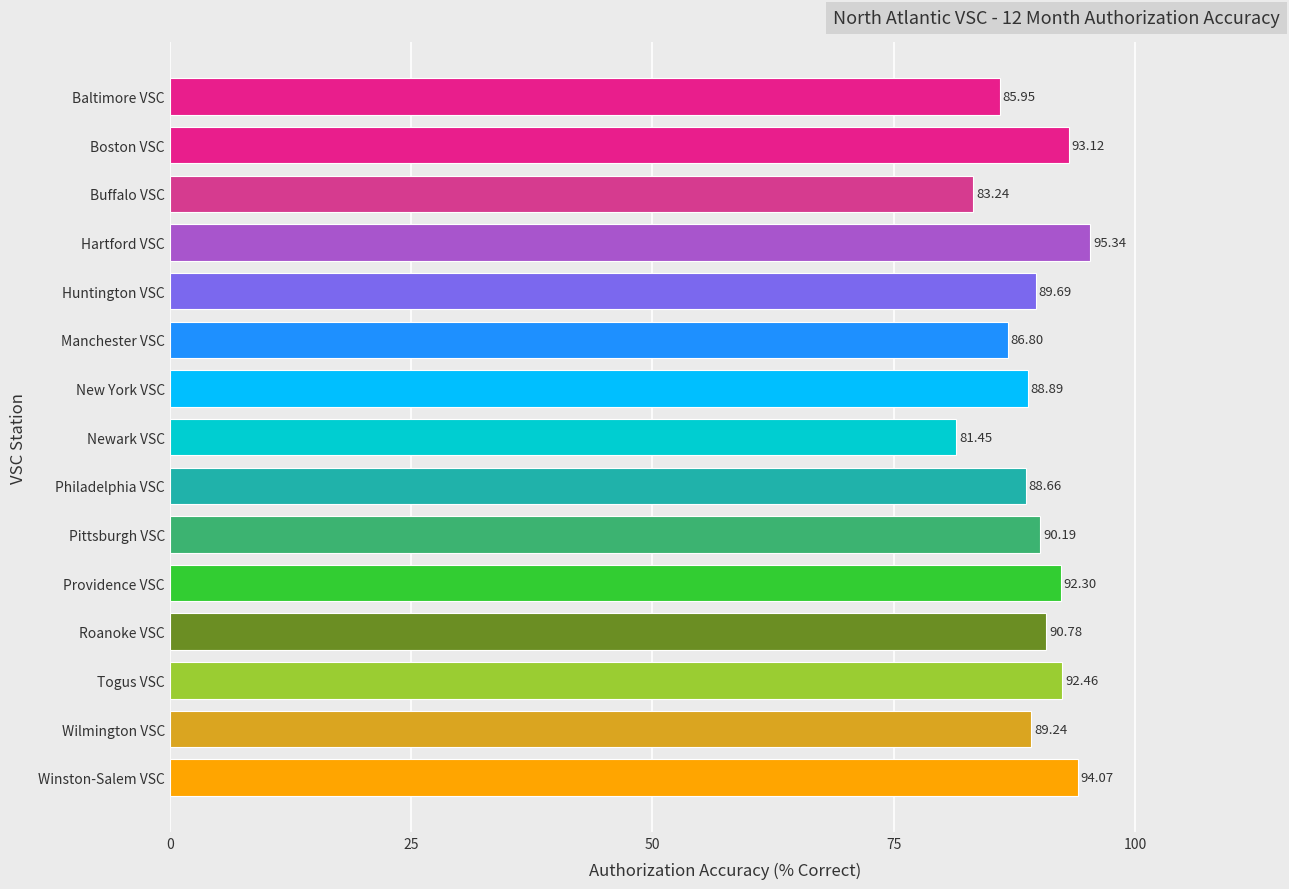

At which category does the chart reach its minimum across all series?

Newark VSC